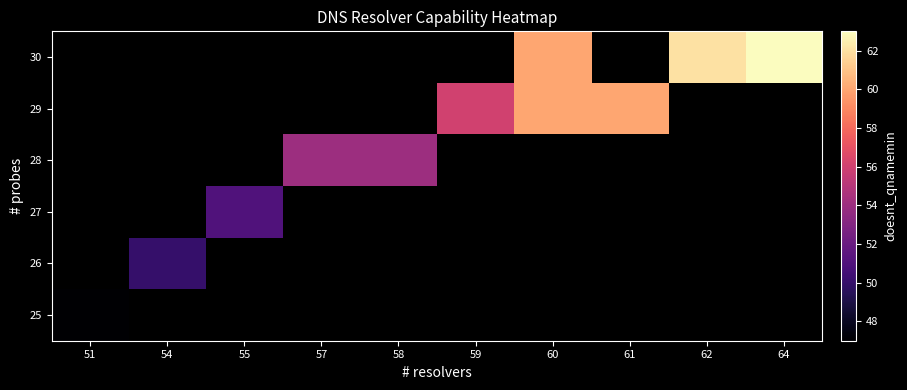

How many series are shown in this chart?

6